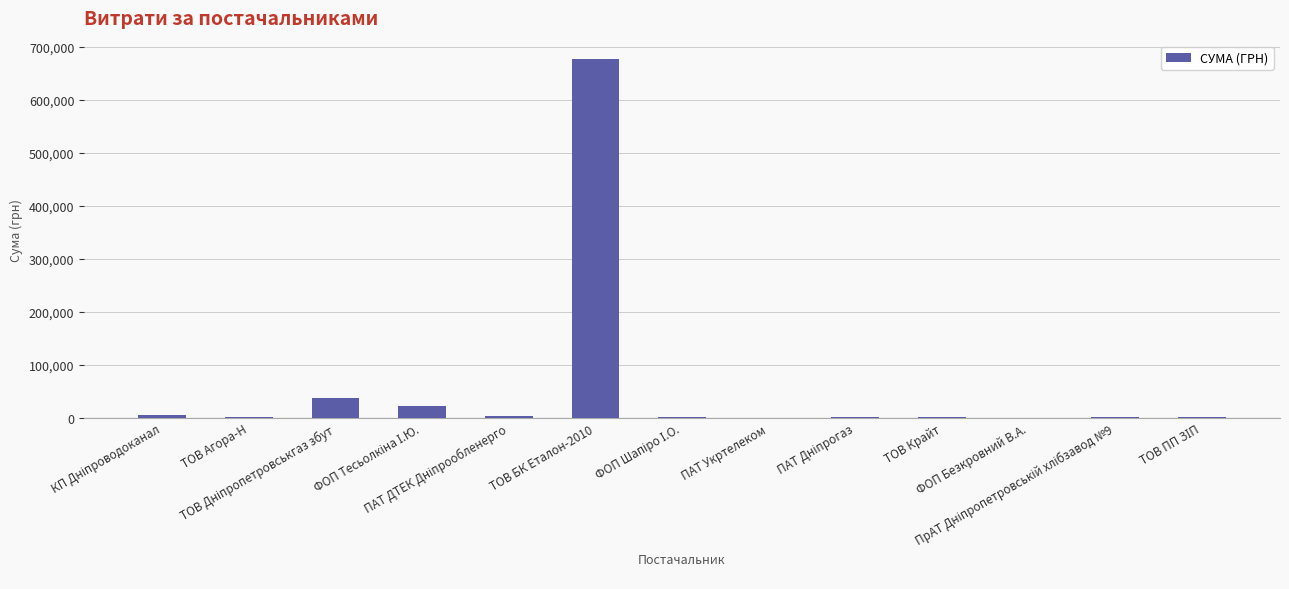

Which label corresponds to the largest value in the chart?

ТОВ БК Еталон-2010